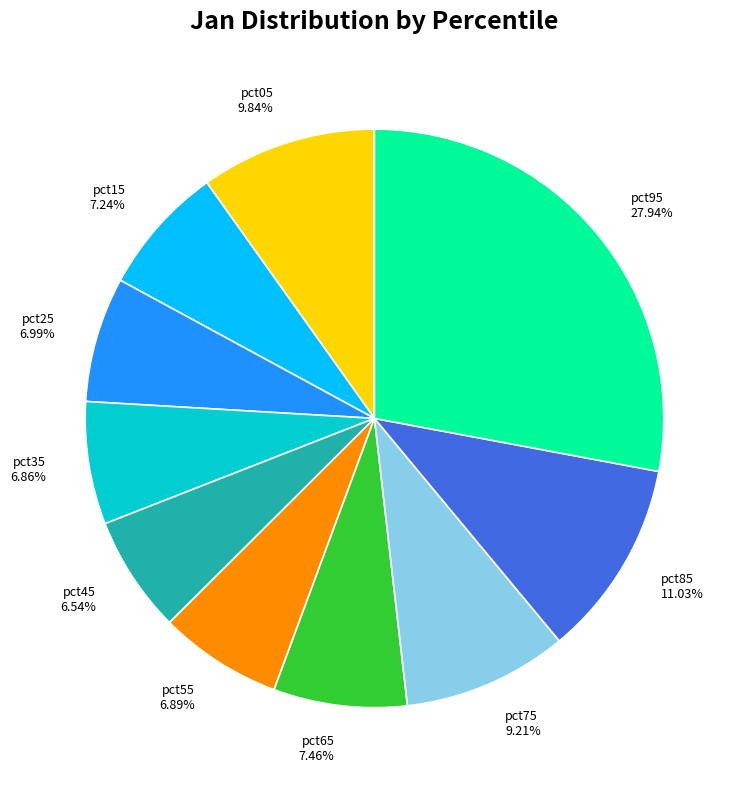

The pct25 slice represents 1% of the pie. True or false?

False